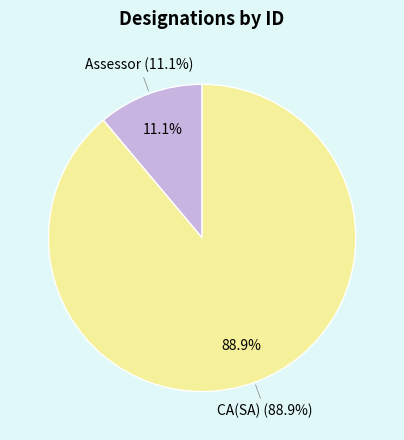

Is it true that CA(SA) is 79% of the pie?

False